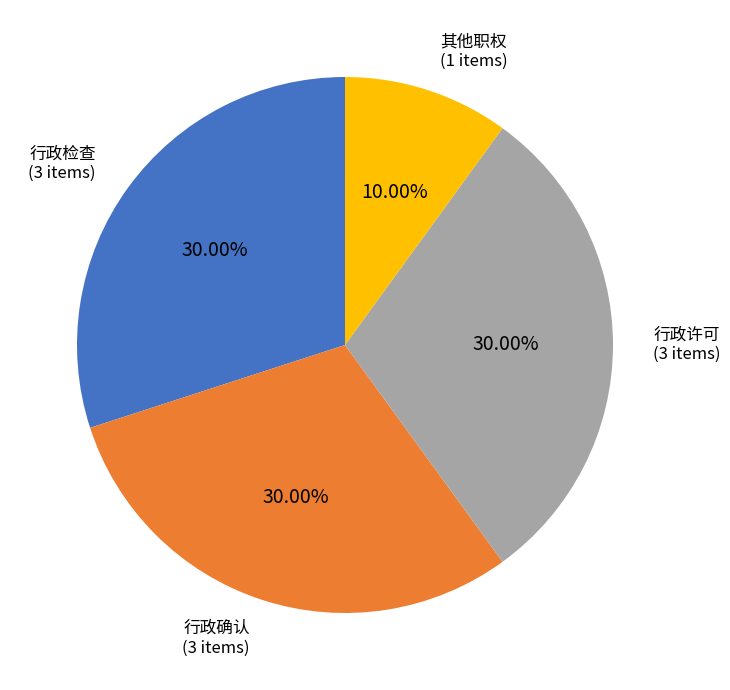

To the nearest percent, what is the difference between the largest and smallest slice percentages?

20%